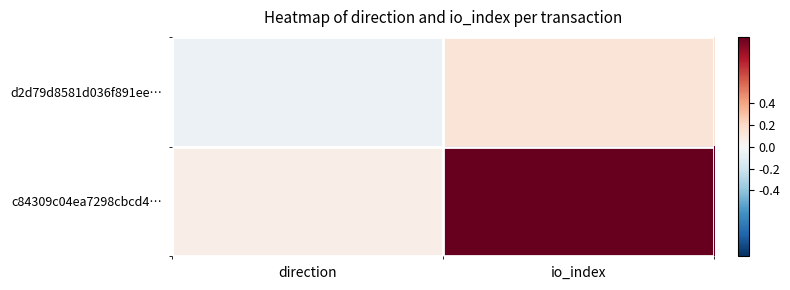

Reading right to left, what are all the values shown in this chart?

d2d79d8581d036f891ee…: io_index=0.1	direction=-0.1
c84309c04ea7298cbcd4…: io_index=1.0	direction=0.1